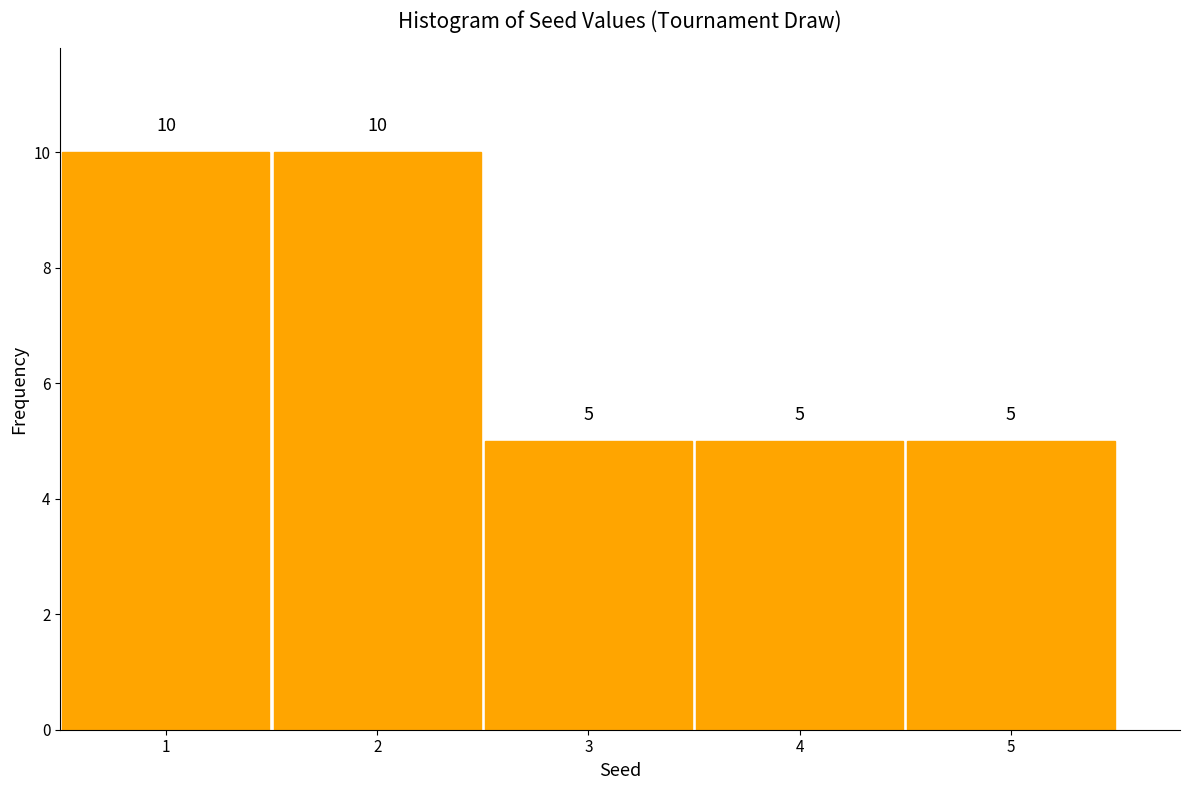

Reading left to right, transcribe this chart: for each bar, give the range it covers on the x-axis and its height.

0.5 to 1.5: 10
1.5 to 2.5: 10
2.5 to 3.5: 5
3.5 to 4.5: 5
4.5 to 5.5: 5